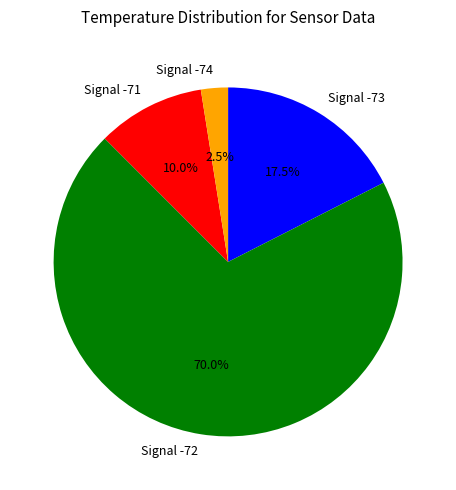

Is there any slice that represents more than half of the pie?

Yes